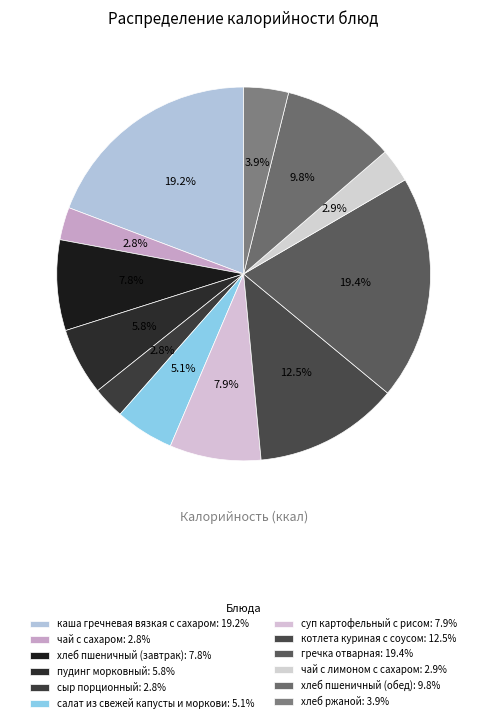

To the nearest percent, what is the combined percentage of чай с лимоном с сахаром and суп картофельный с рисом?

11%